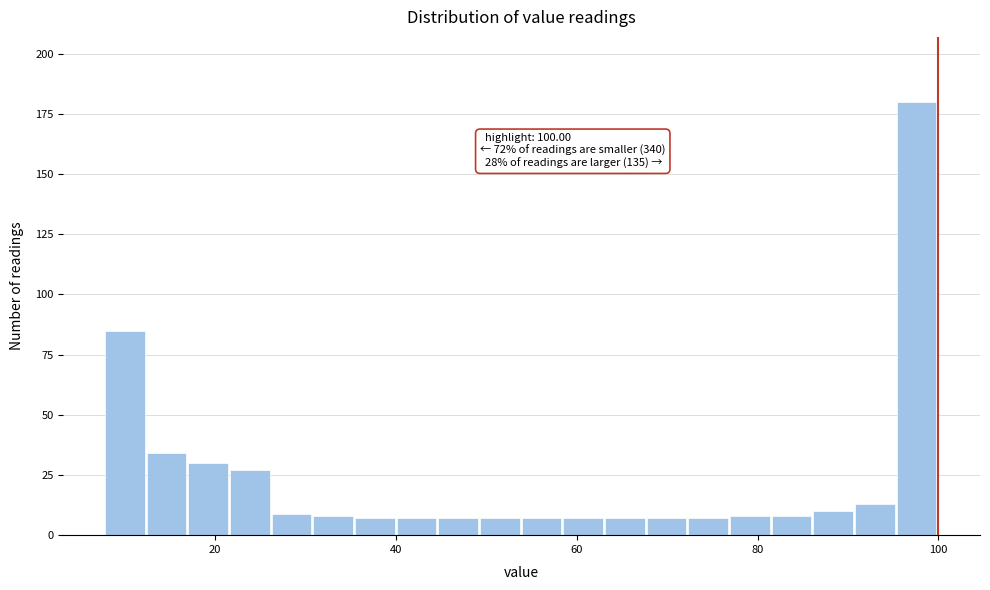

Around what value on the x-axis is the tallest bar? Give the approximate position of its centre, as read against the axis.

98